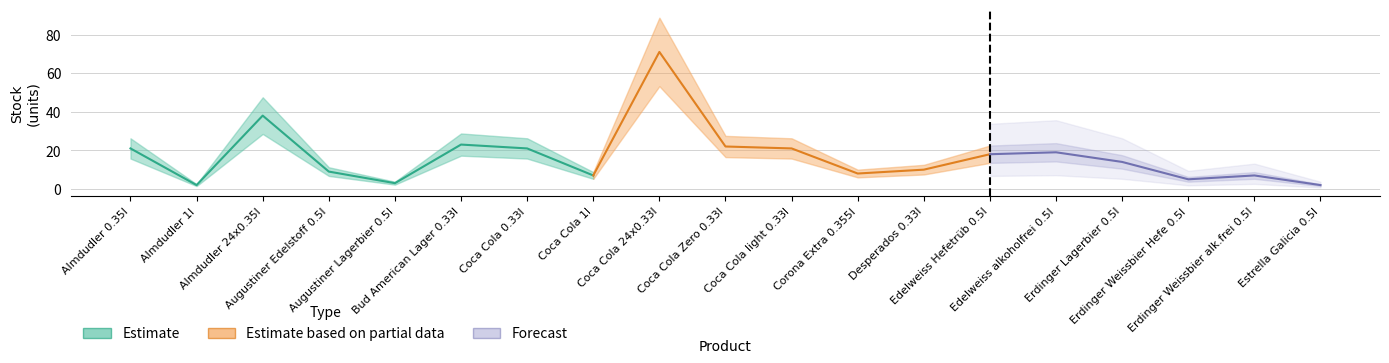

The value of price at price is 0.6. True or false?

False